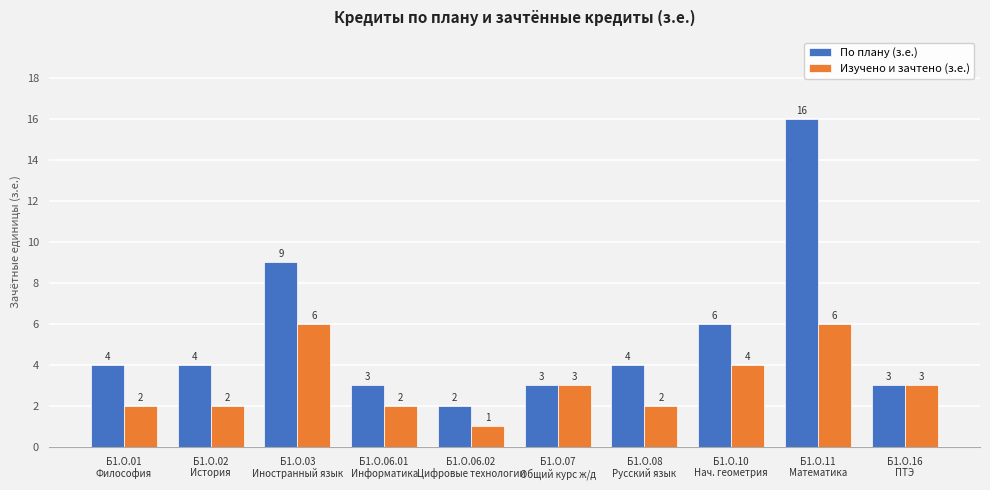

List the series in order of their peak value, highest first.

По плану (з.е.), Изучено и зачтено (з.е.)